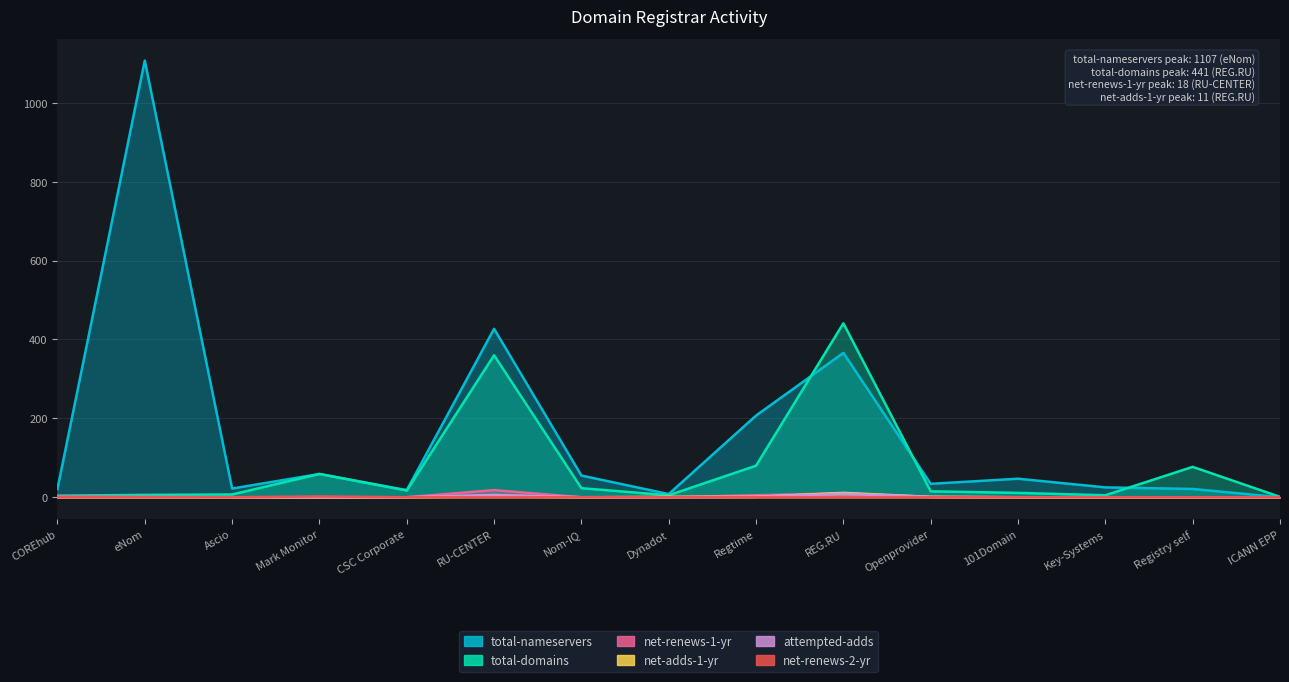

What position from the right is 101Domain?

4